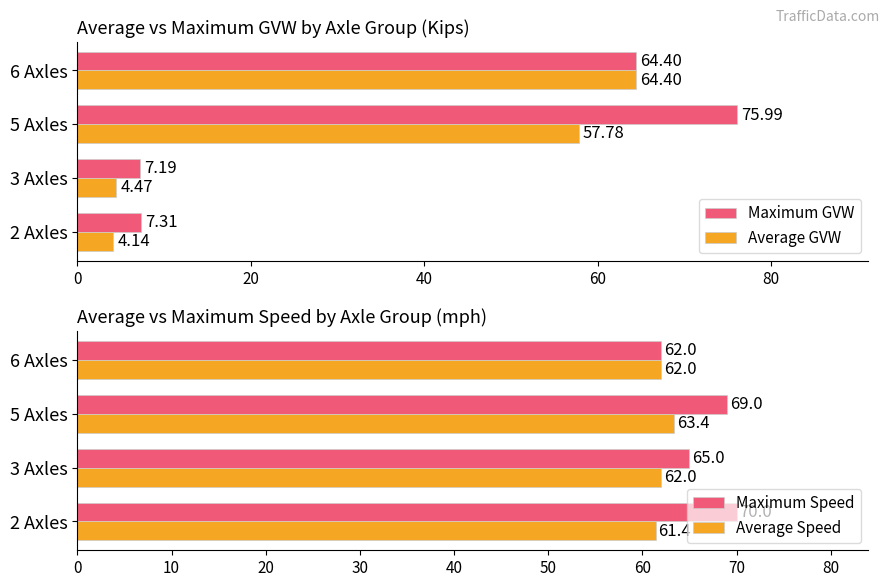

Is the value of Average GVW at 2 Axles greater than the value of Maximum GVW at 2 Axles?

No